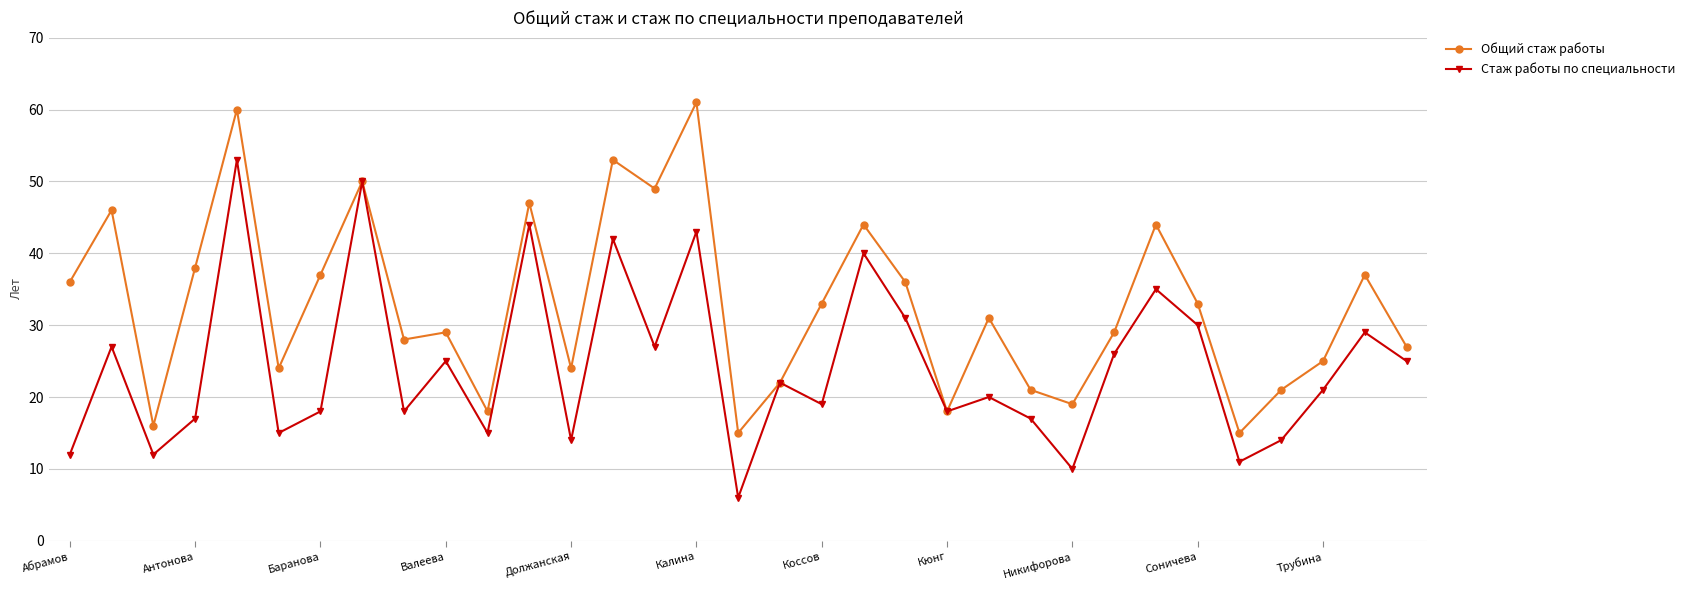

List the series in order of their overall mean, lowest first.

Стаж работы по специальности, Общий стаж работы